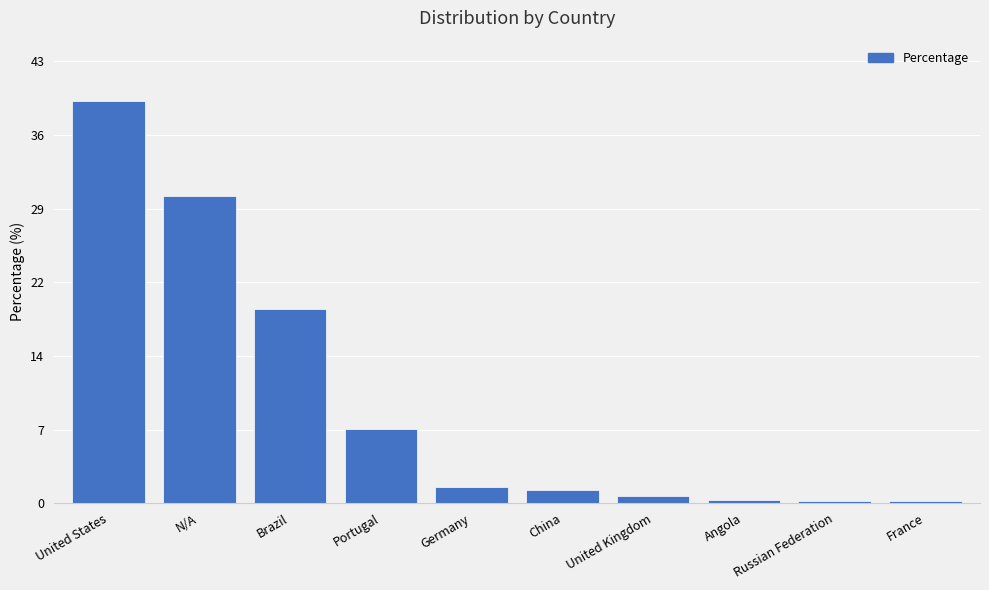

What is the change in value from Brazil to United Kingdom?

-18.2